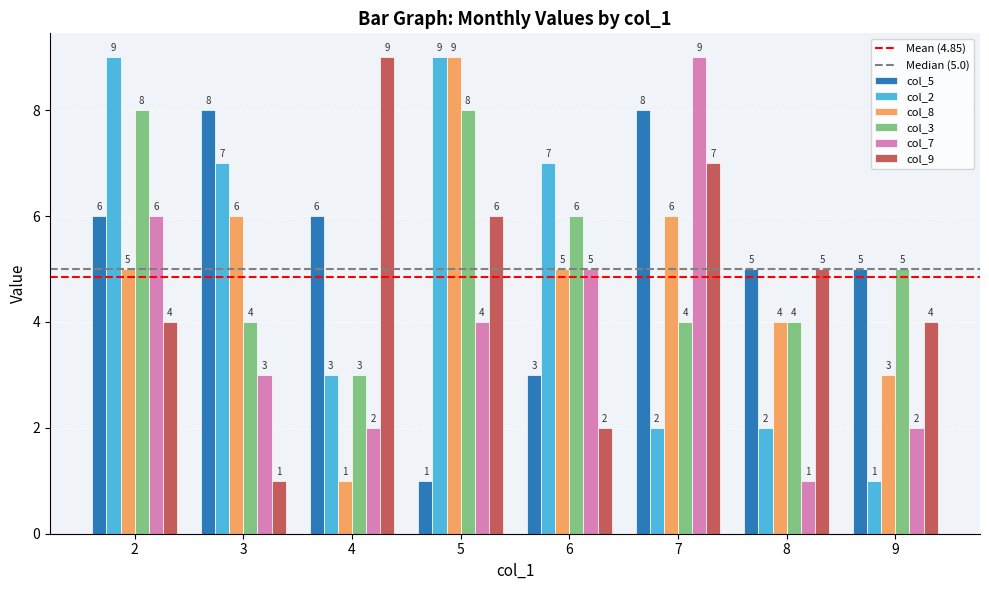

Does the chart contain stacked bars?

No